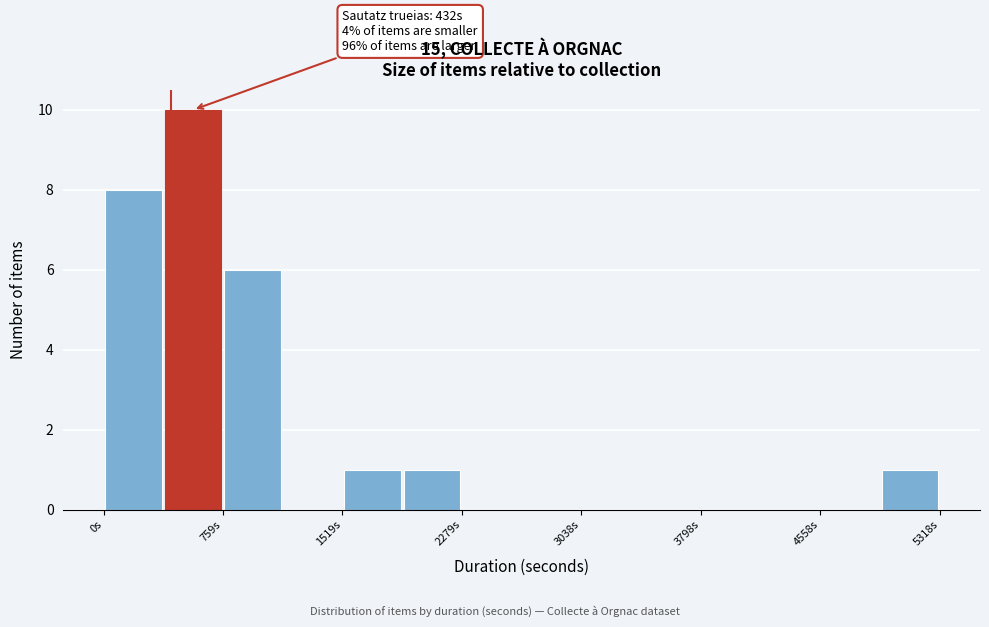

Read against the x-axis, roughly where is the centre of the tallest bar?

600